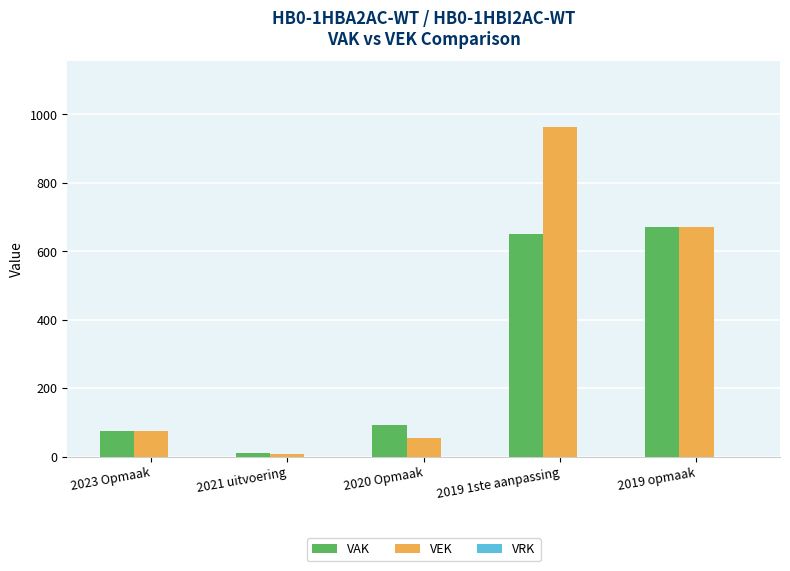

Does the chart contain stacked bars?

No